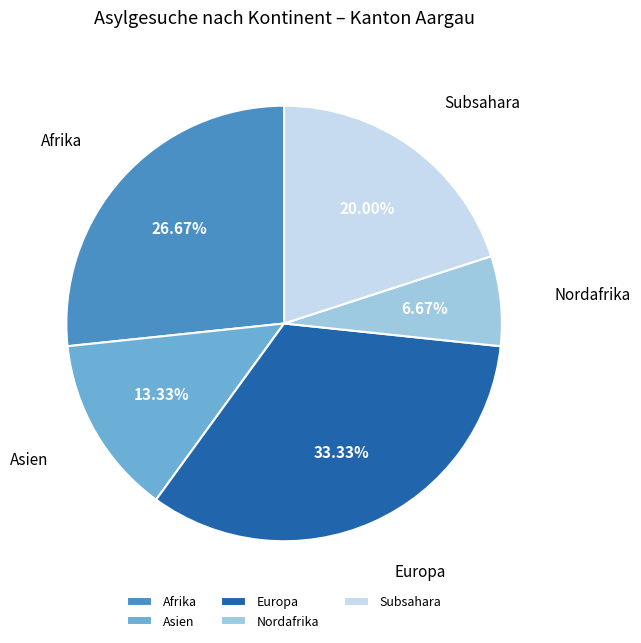

To the nearest percent, what is the average slice percentage?

20%